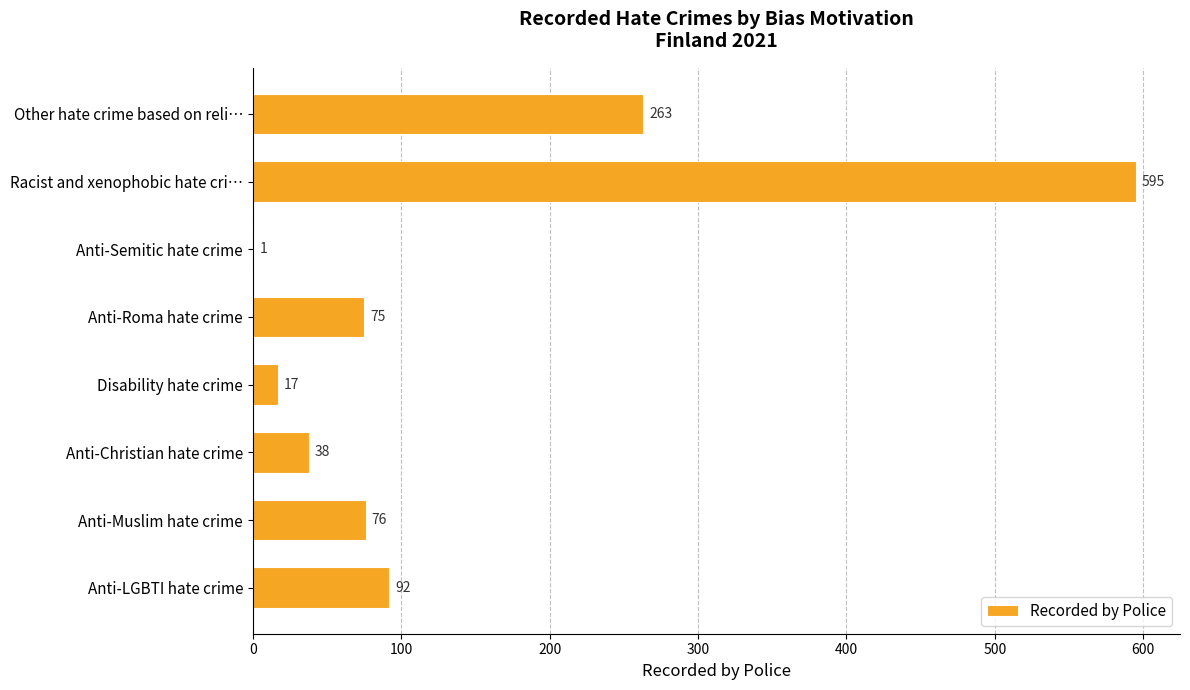

What is the sum of the values at Other hate crime based on reli… and Disability hate crime?

280